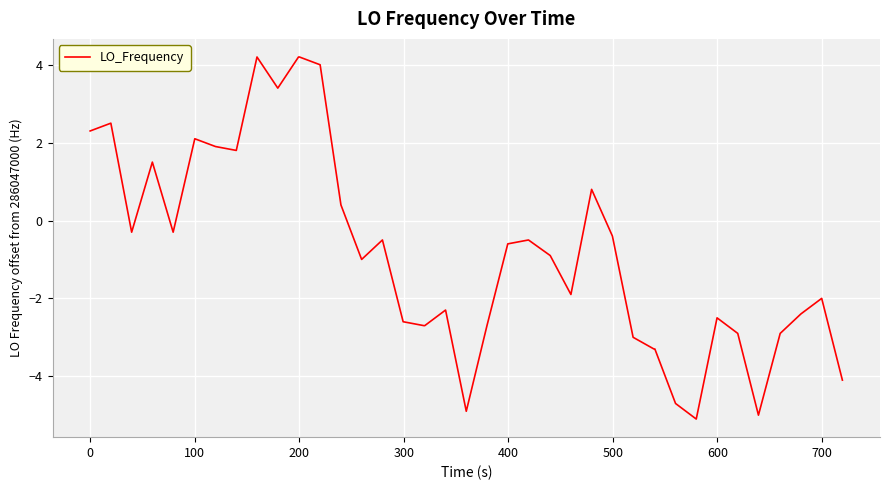

What is the difference between the maximum and minimum values?

9.3